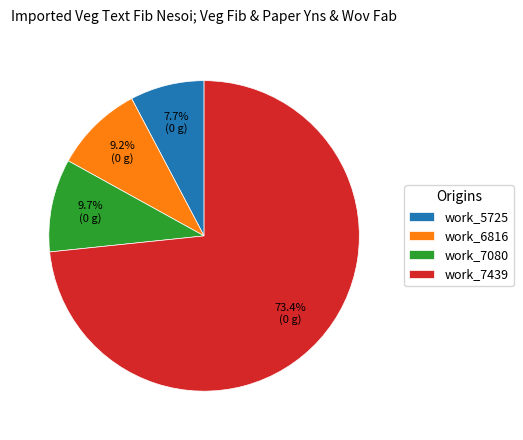

What is the ratio of the value at work_7439 to the value at work_5725?

9.5